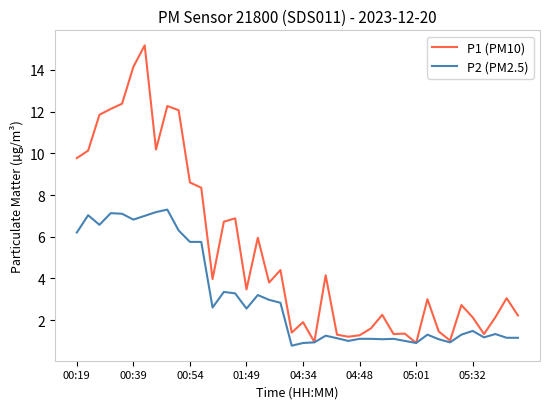

What is the maximum value for P1 (PM10)?

15.2